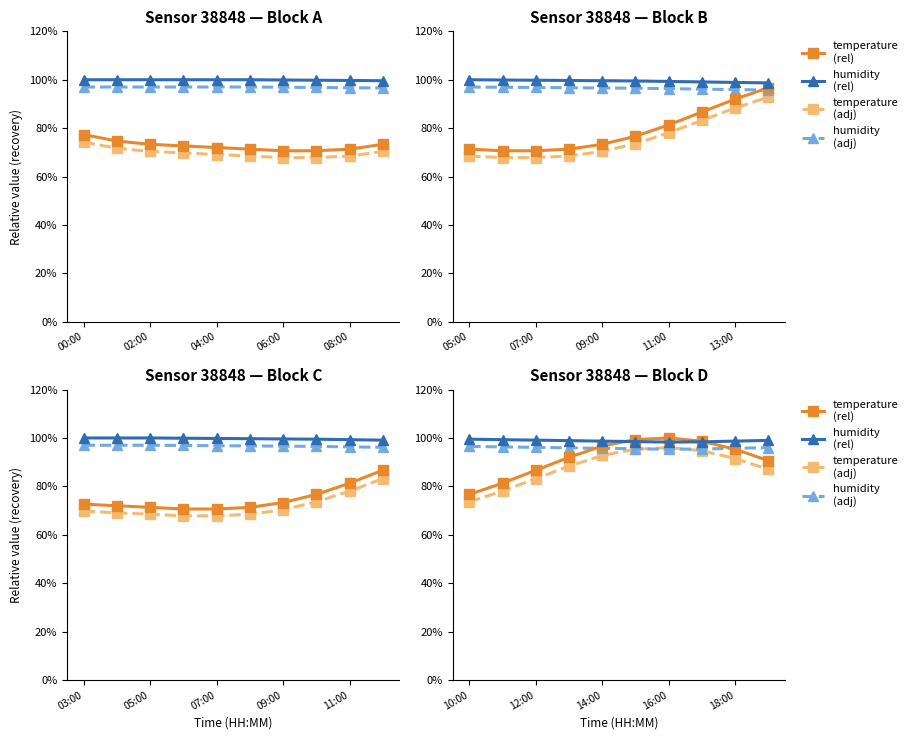

What is the difference between the second highest and second lowest values in the temperature (rel) series?

18.0